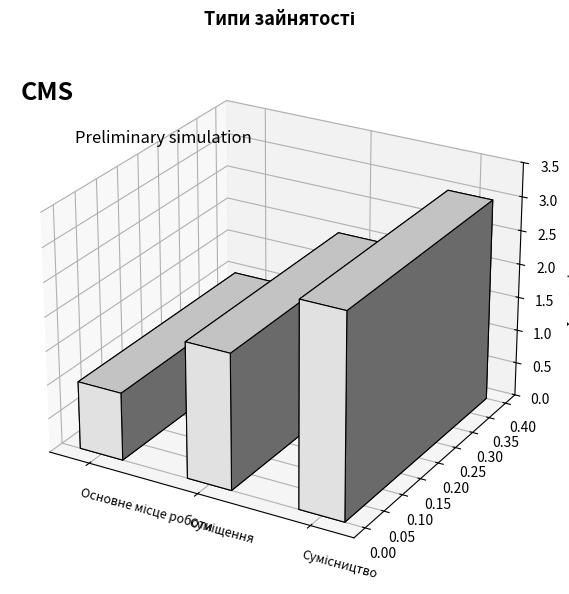

What is the value of the 2nd bar from the left?

2